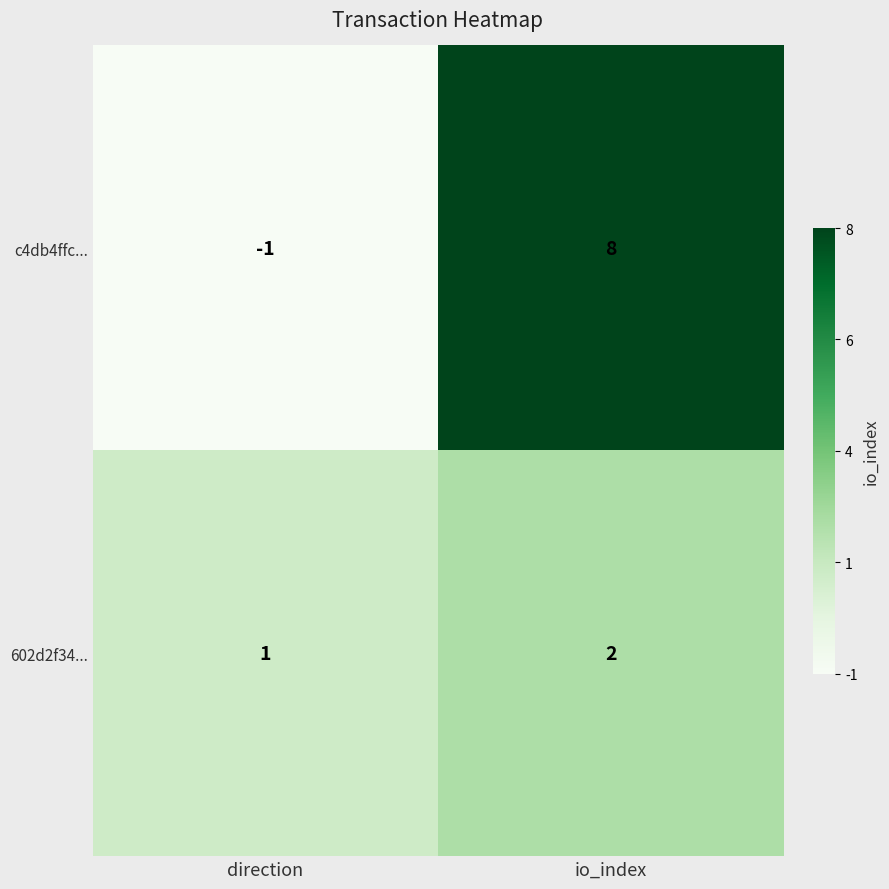

Is it true that 602d2f34... equals 2 at io_index?

True